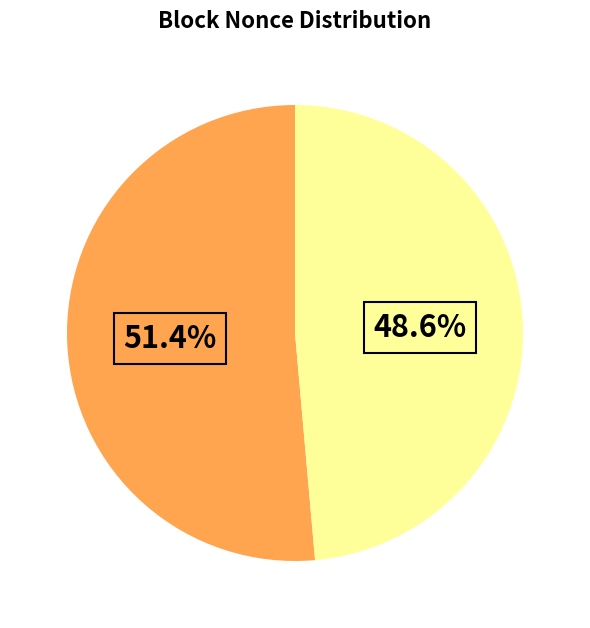

Is there any slice that represents more than half of the pie?

Yes